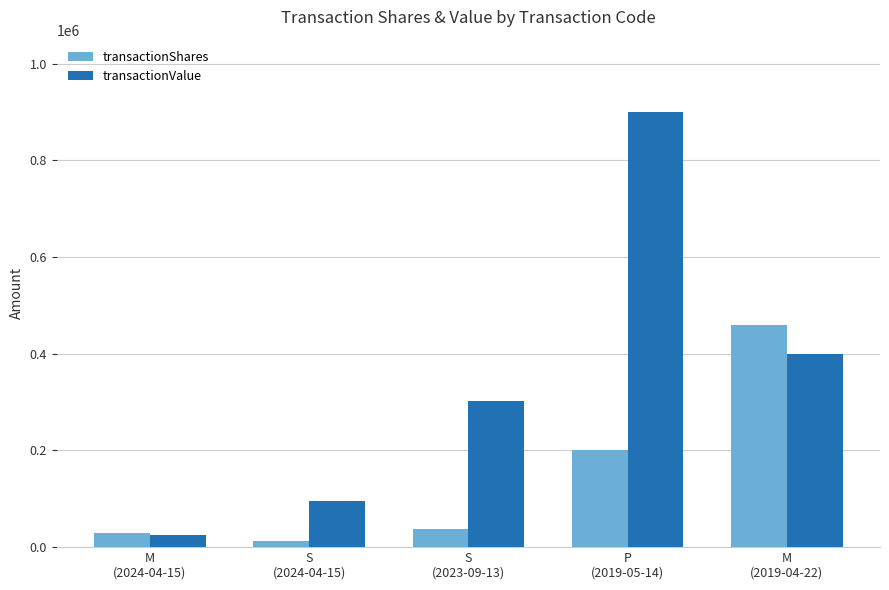

What is the value of the transactionValue bar at the 2nd from the left?

96365